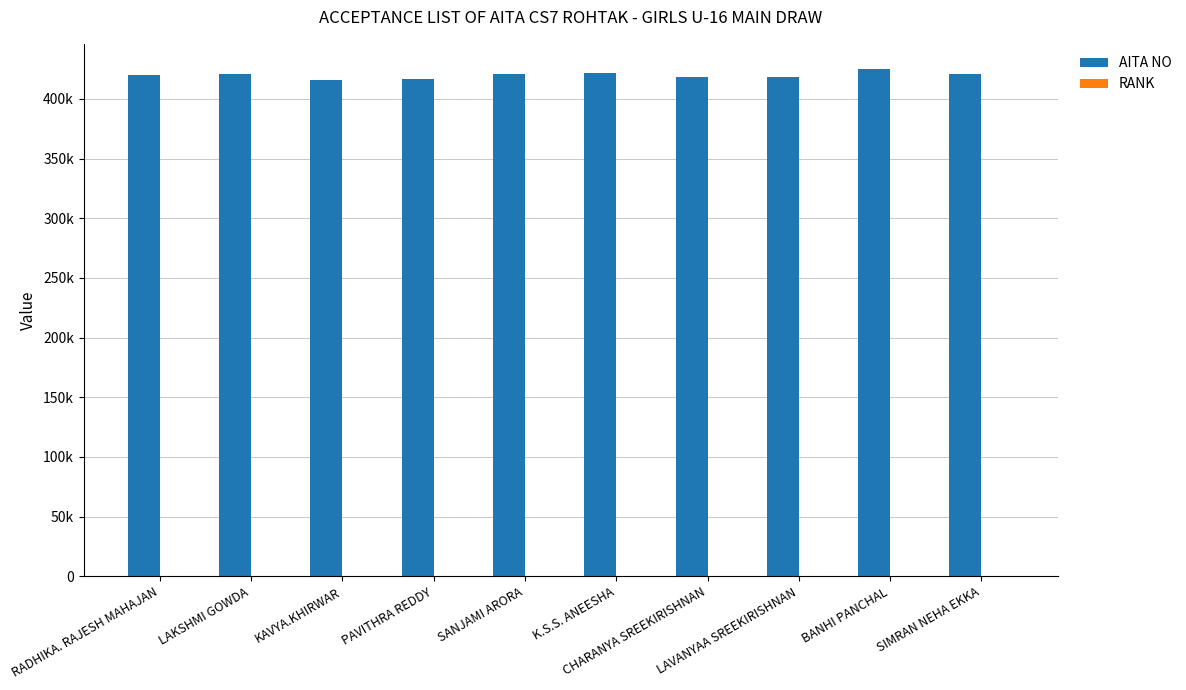

What is the label of the 9th bar from the right?

LAKSHMI GOWDA